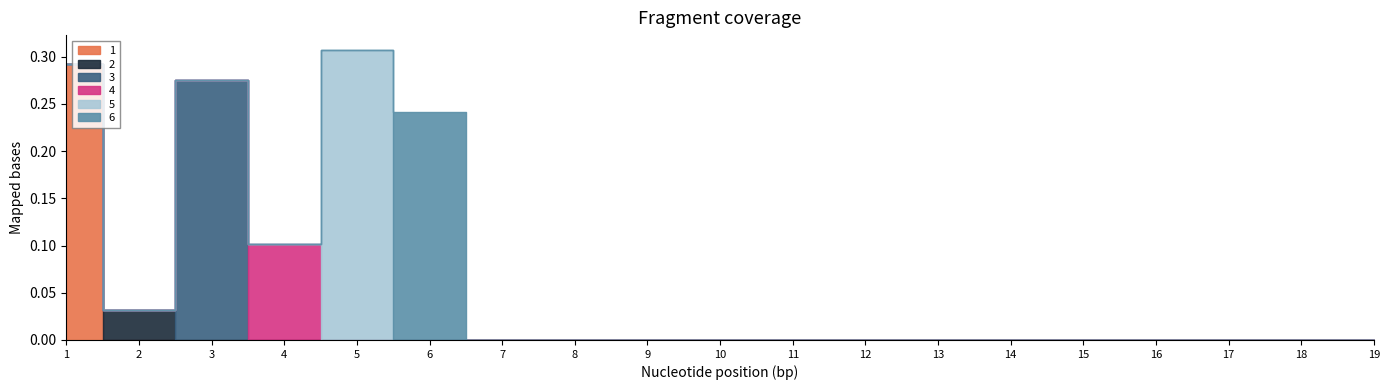

Reading left to right, transcribe all the data shown in this chart.

1: 0.3	0.0	0.0	0.0	0.0	0.0	0.0	0.0	0.0	0.0	0.0	0.0	0.0	0.0	0.0	0.0	0.0	0.0	0.0
2: 0.0	0.0	0.0	0.0	0.0	0.0	0.0	0.0	0.0	0.0	0.0	0.0	0.0	0.0	0.0	0.0	0.0	0.0	0.0
3: 0.0	0.0	0.3	0.0	0.0	0.0	0.0	0.0	0.0	0.0	0.0	0.0	0.0	0.0	0.0	0.0	0.0	0.0	0.0
4: 0.0	0.0	0.0	0.1	0.0	0.0	0.0	0.0	0.0	0.0	0.0	0.0	0.0	0.0	0.0	0.0	0.0	0.0	0.0
5: 0.0	0.0	0.0	0.0	0.3	0.0	0.0	0.0	0.0	0.0	0.0	0.0	0.0	0.0	0.0	0.0	0.0	0.0	0.0
6: 0.0	0.0	0.0	0.0	0.0	0.2	0.0	0.0	0.0	0.0	0.0	0.0	0.0	0.0	0.0	0.0	0.0	0.0	0.0